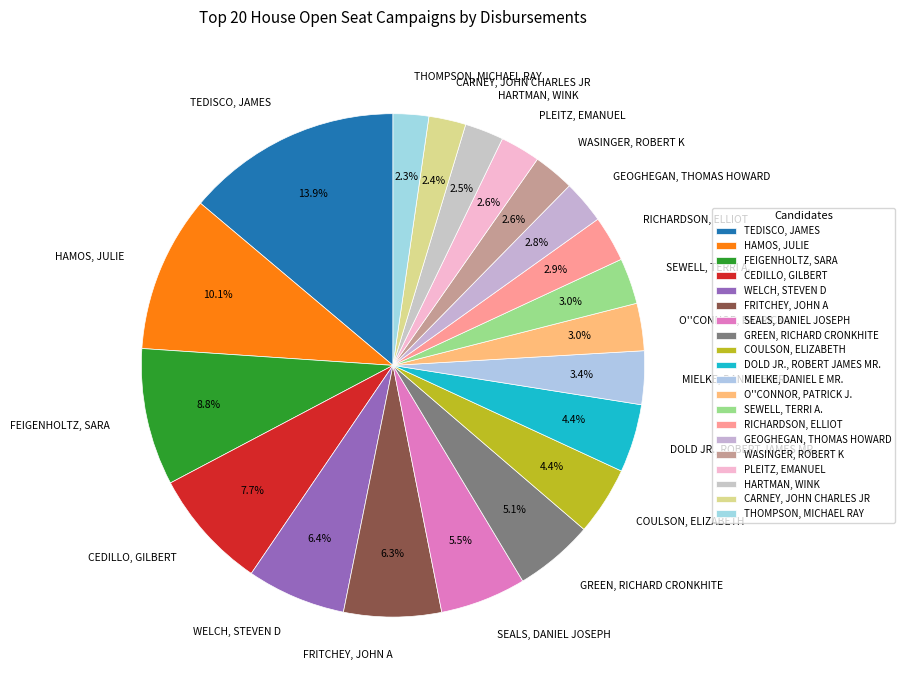

Is there any slice that represents more than half of the pie?

No